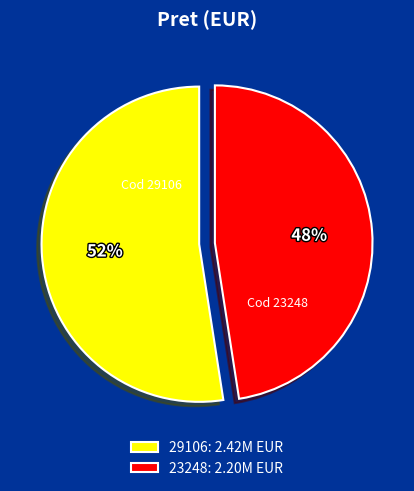

Which category accounts for the majority?

29106